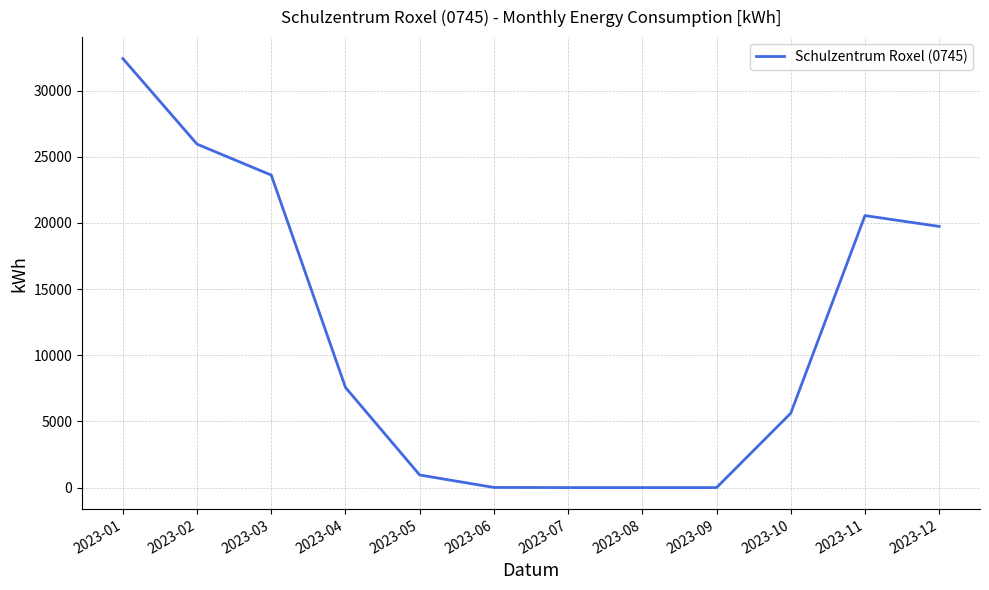

What is the change in value from 2023-01 to 2023-06?

-32420